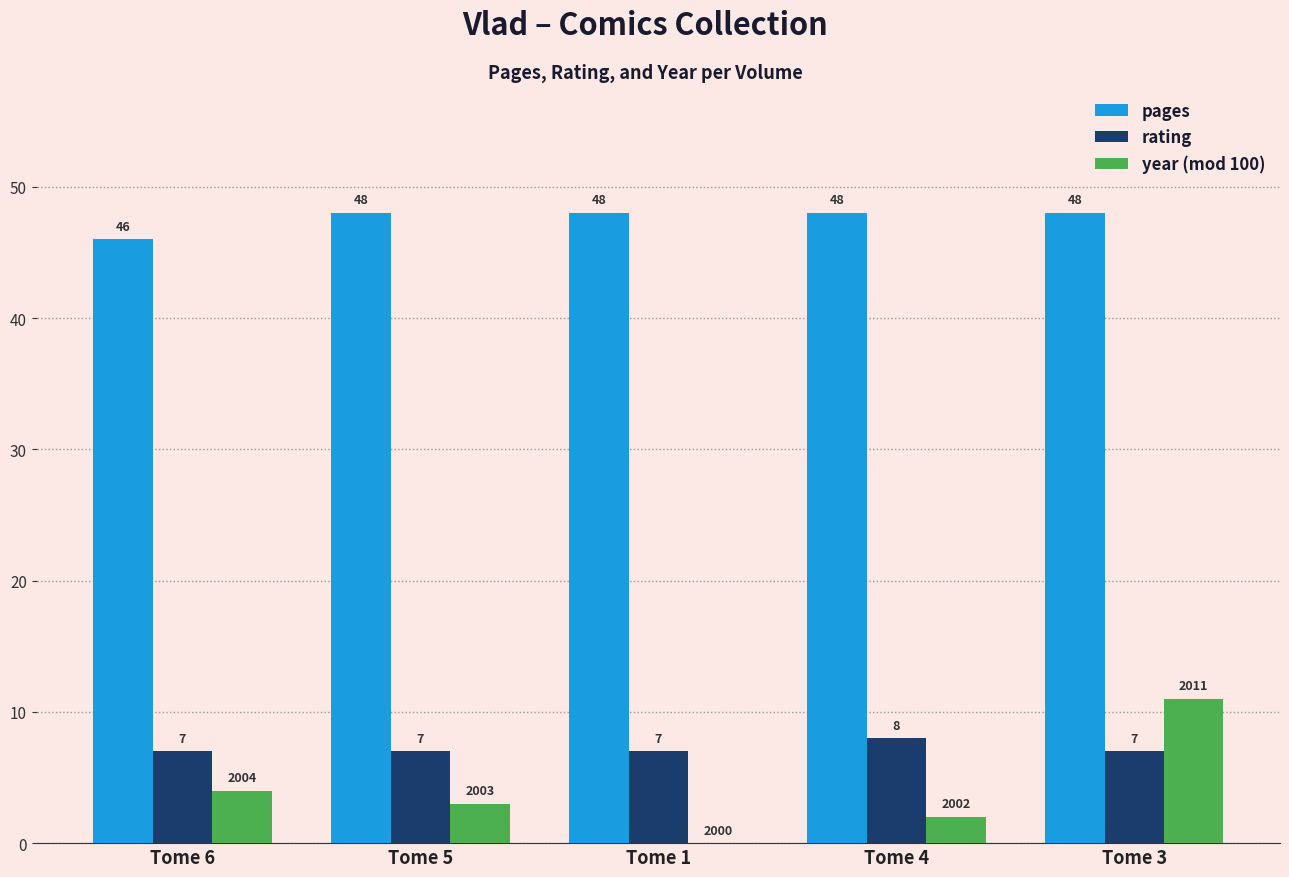

What is the greatest value displayed?

48